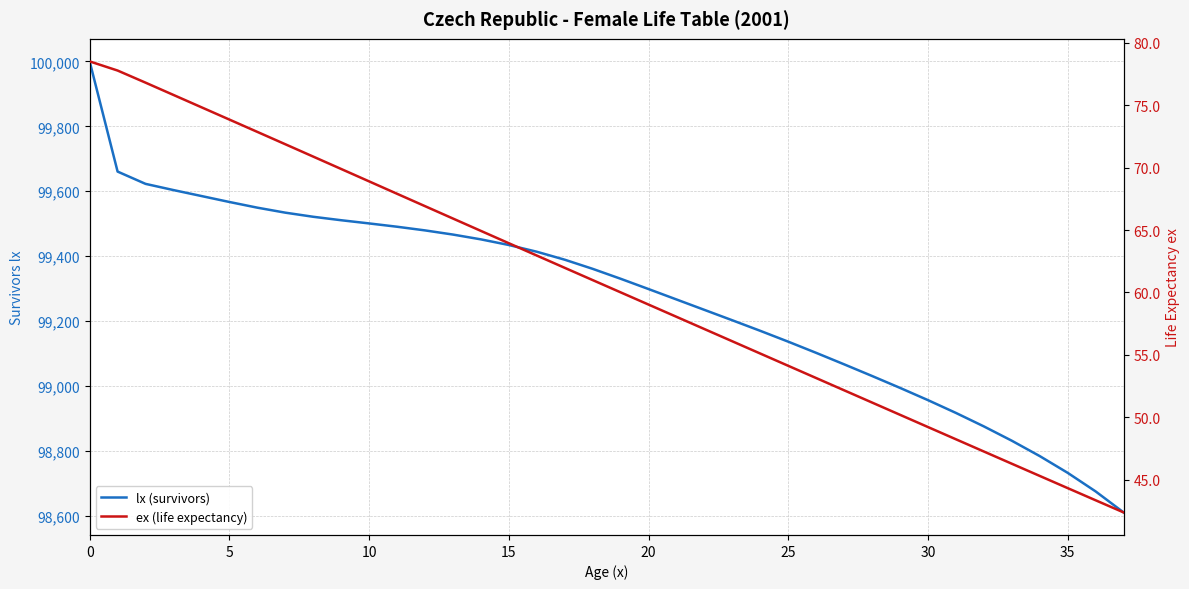

Count the number of categories in the chart.

38